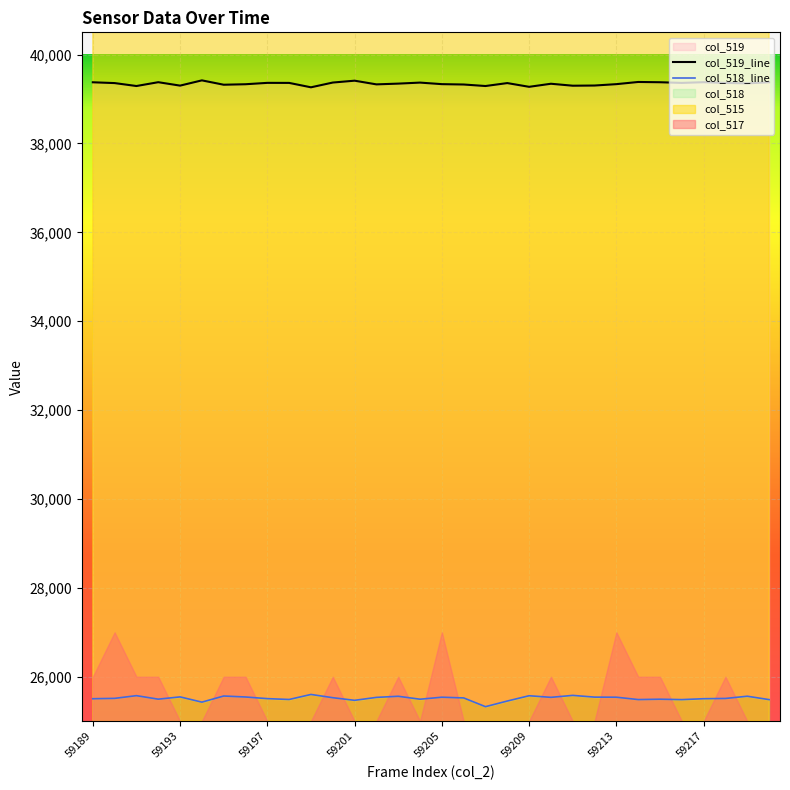

True or false: col_518 and col_519 cross at least once.

False